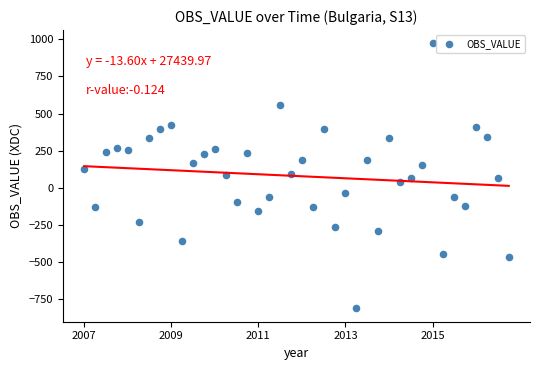

What is the range of Y values (max minus min)?

1786